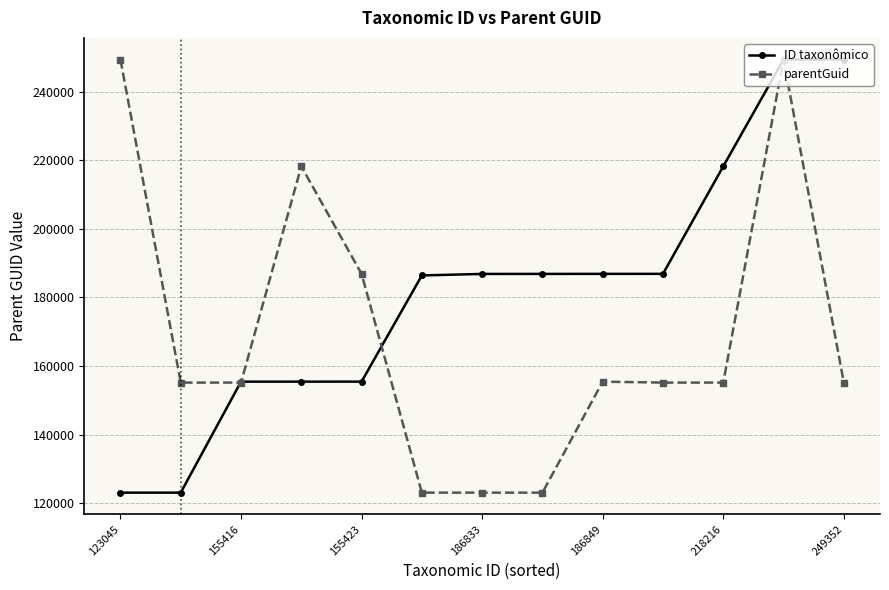

What is the lowest value of the ID taxonômico series?

123045